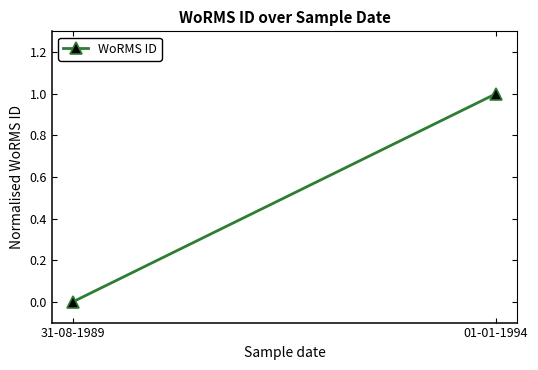

List the labels in order of value, smallest first.

31-08-1989, 01-01-1994